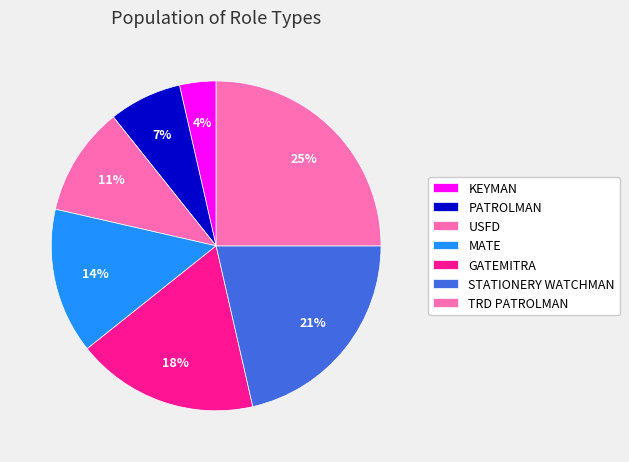

True or false: STATIONERY WATCHMAN accounts for 21% of the total.

True